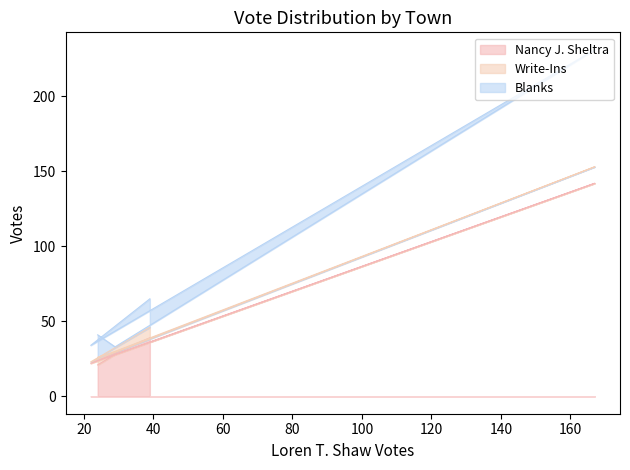

What are all the series names shown in the legend?

Nancy J. Sheltra, Write-Ins, Blanks